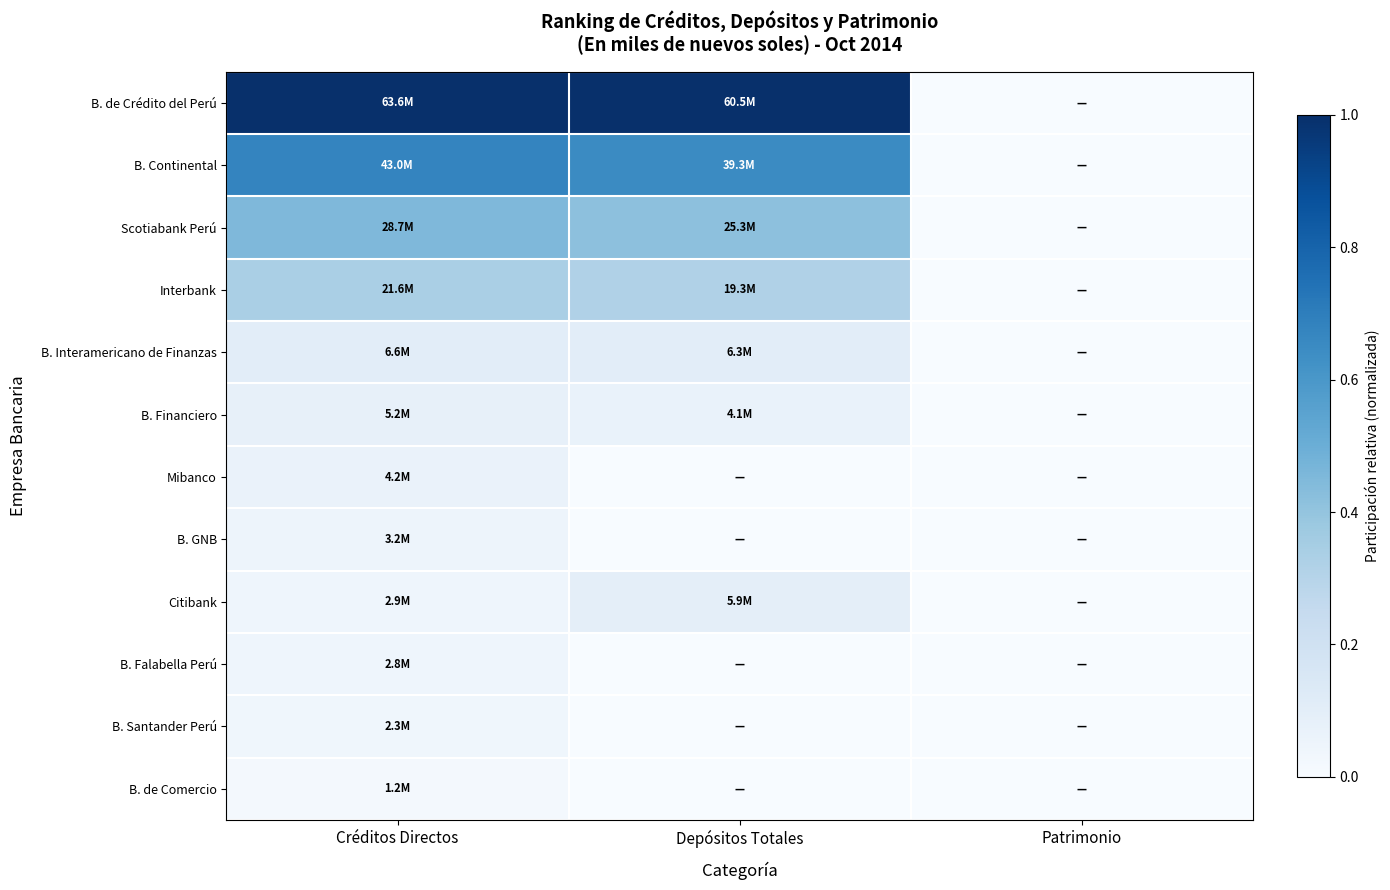

Rank the series by their maximum value, from lowest to highest.

B. de Comercio, B. Santander Perú, B. Falabella Perú, B. GNB, Mibanco, B. Financiero, Citibank, B. Interamericano de Finanzas, Interbank, Scotiabank Perú, B. Continental, B. de Crédito del Perú